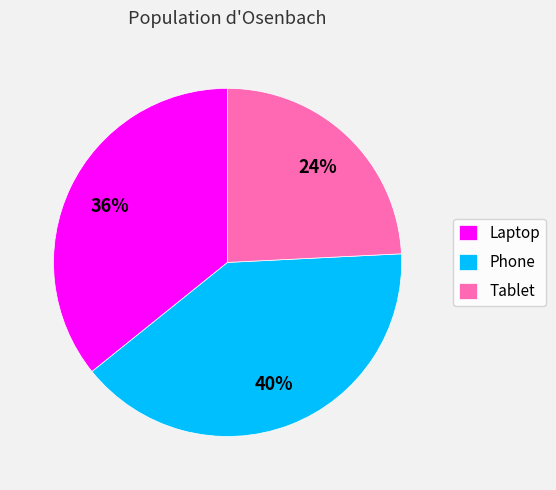

To the nearest percent, what portion does Phone represent?

40%